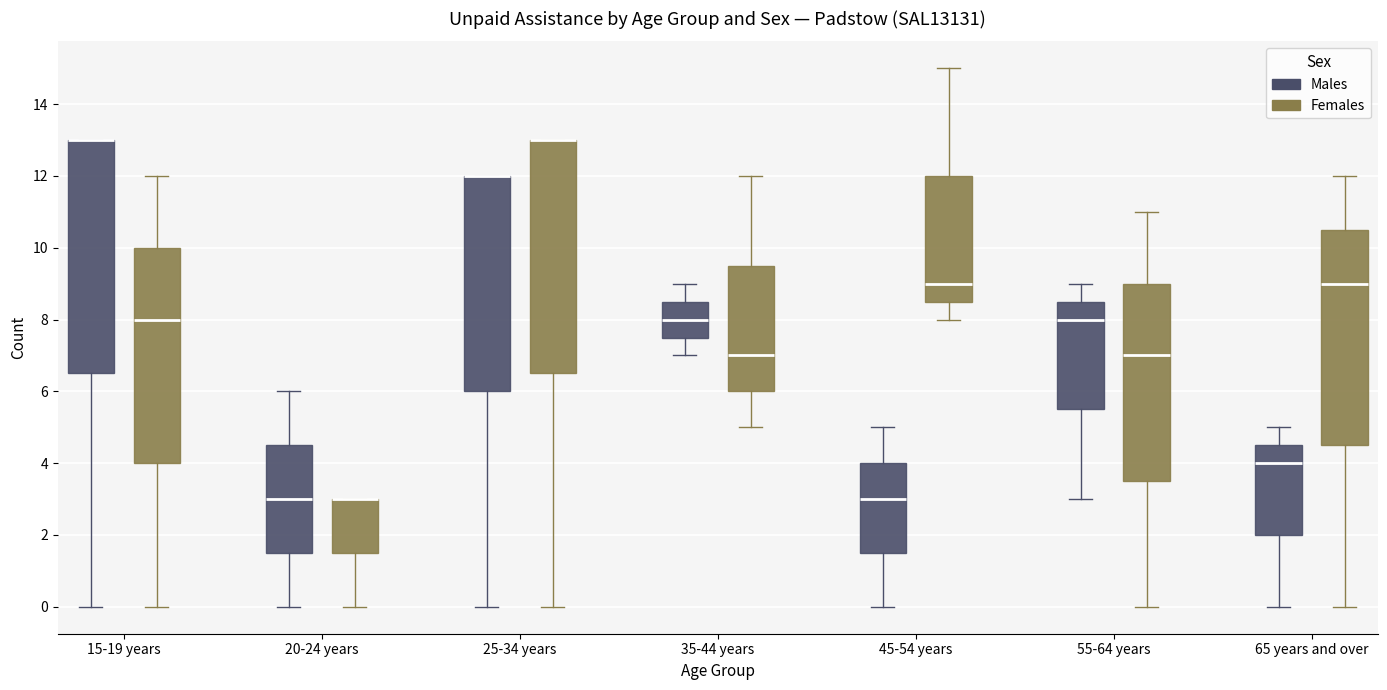

Where is the lower edge of the box for 55-64 years (Males) on the y-axis? The values are not printed on the chart, so give them approximately, as read against the axis.

5.6